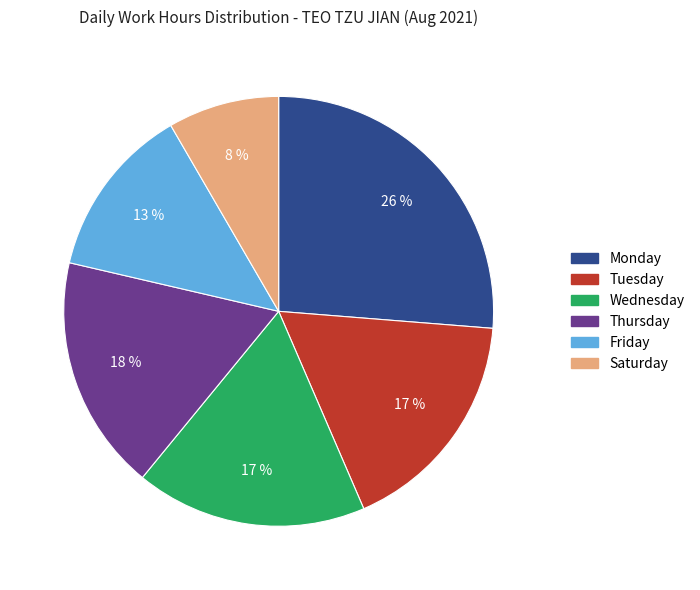

To the nearest percent, what is the average slice percentage?

17%